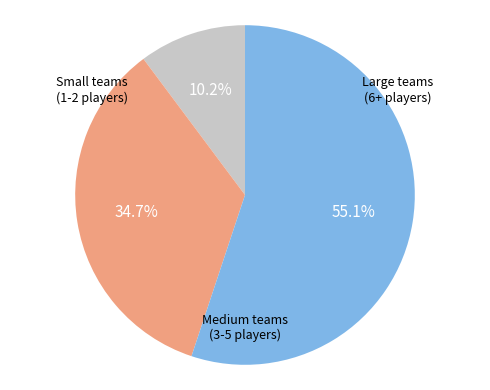

Is there any slice that represents more than half of the pie?

Yes